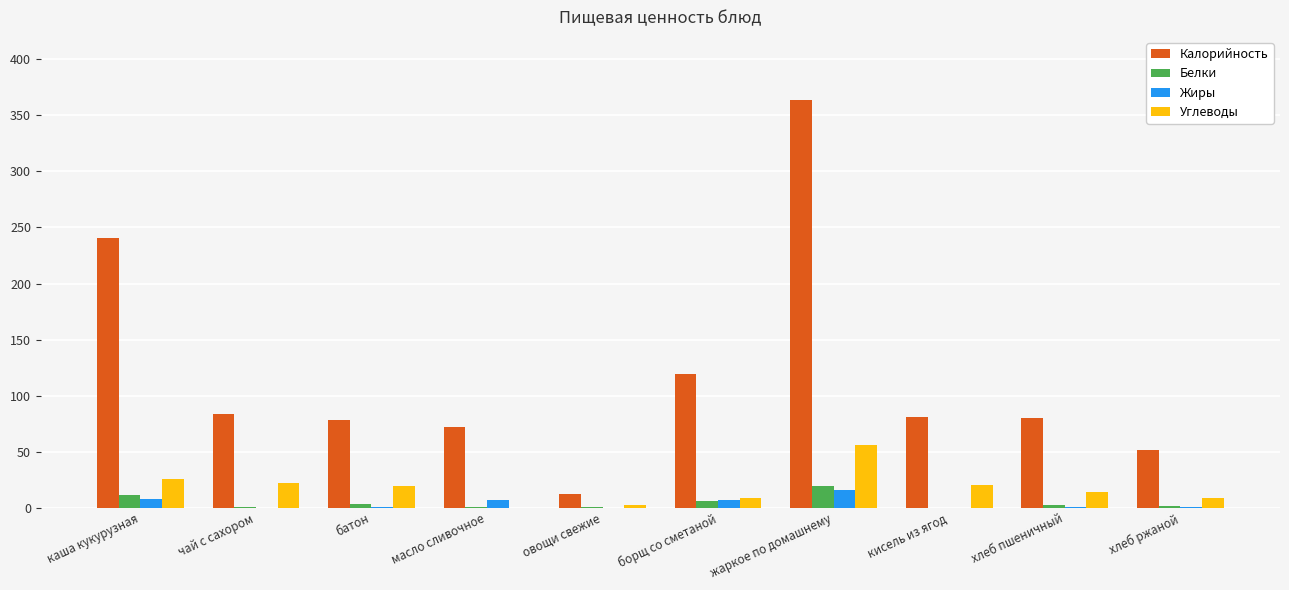

The Калорийность series shows 37.0 at борщ со сметаной. True or false?

False